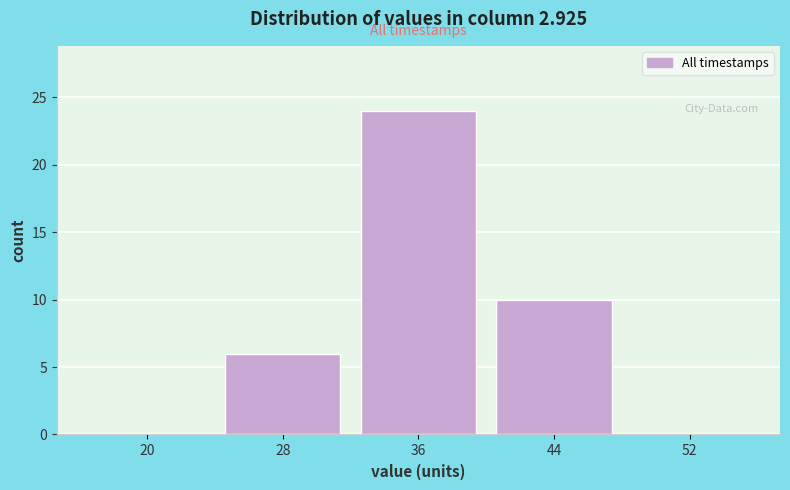

Reading left to right, extract all data points from this chart.

20=0	28=6	36=24	44=10	52=0